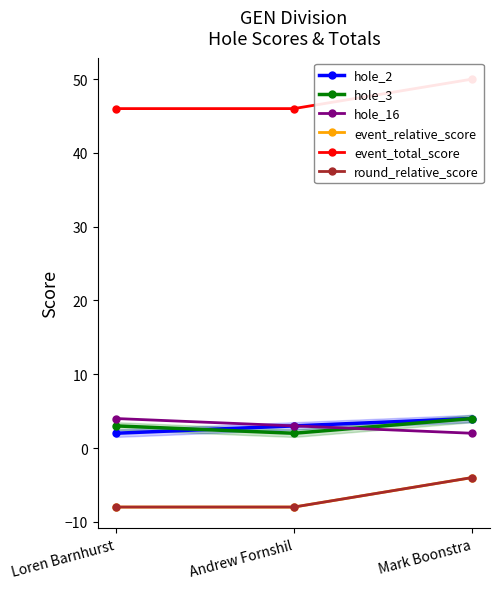

List the series in order of their peak value, highest first.

event_total_score, hole_2, hole_3, hole_16, event_relative_score, round_relative_score